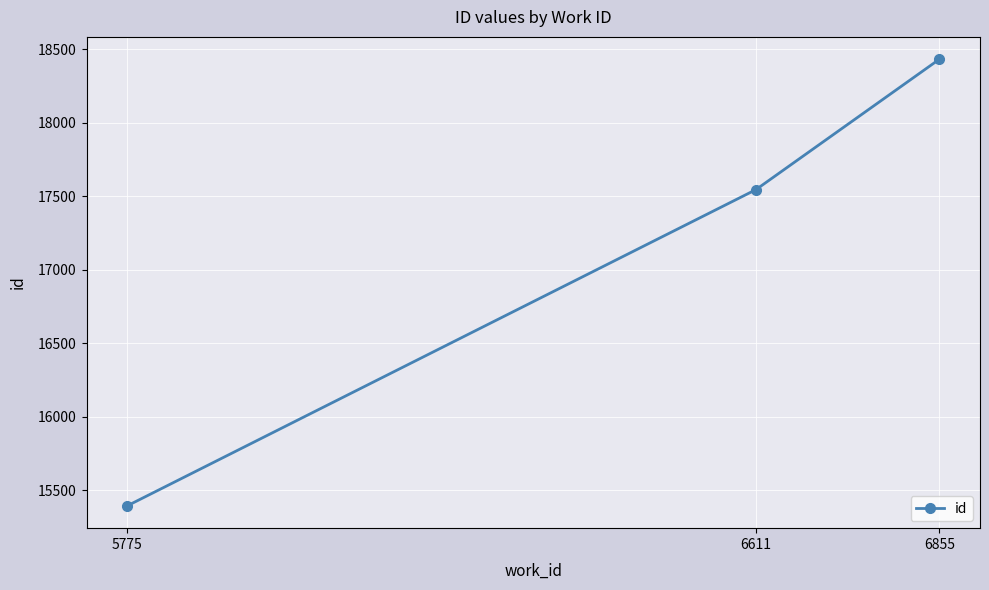

What is the smallest value displayed?

15394.0